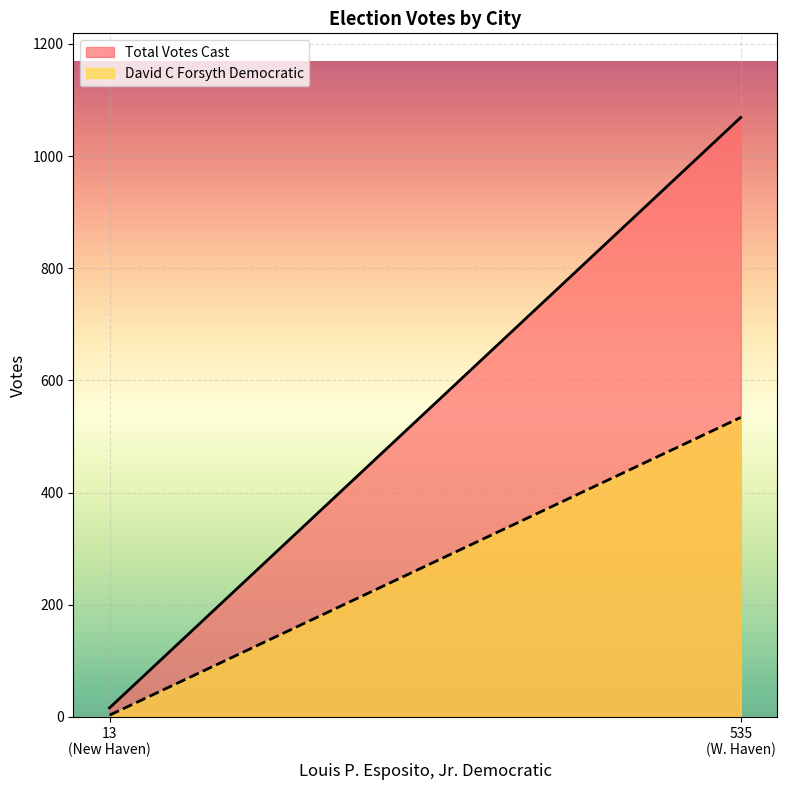

What is the value of the David C Forsyth Democratic point at the 1st from the left?

3